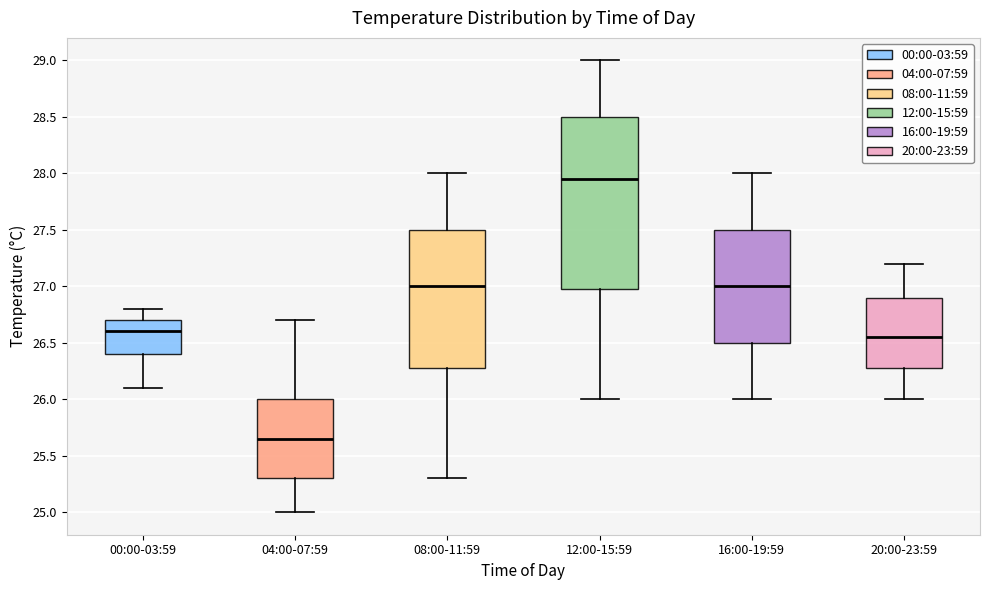

Reading left to right, transcribe this box plot: for each box, give where its median line is, the range the box spans, and where its two whiskers end, as read against the y-axis. The values are not printed on the chart, so give them approximately, as read against the axis.

00:00-03:59: median 26.60, box 26.40 to 26.70, whiskers 26.10 to 26.80
04:00-07:59: median 25.65, box 25.30 to 26.00, whiskers 25.00 to 26.70
08:00-11:59: median 27.00, box 26.30 to 27.50, whiskers 25.30 to 28.00
12:00-15:59: median 27.95, box 27.00 to 28.50, whiskers 26.00 to 29.00
16:00-19:59: median 27.00, box 26.50 to 27.50, whiskers 26.00 to 28.00
20:00-23:59: median 26.55, box 26.30 to 26.90, whiskers 26.00 to 27.20